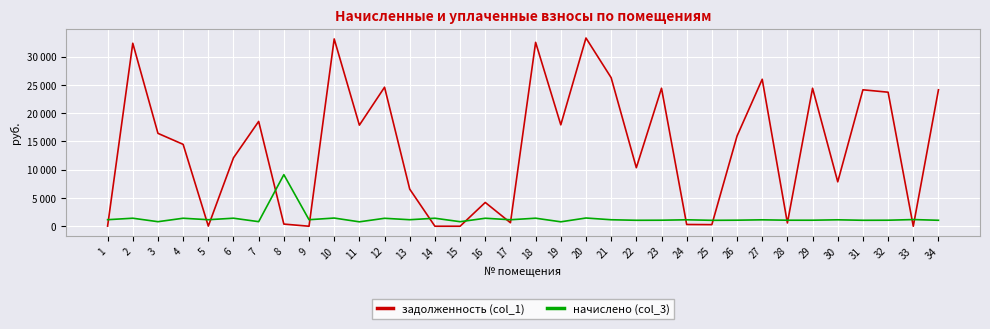

What are all the series names shown in the legend?

задолженность (col_1), начислено (col_3)